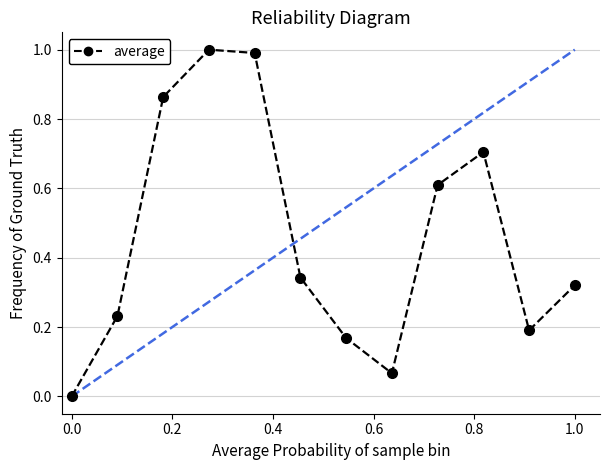

What is the value of the 9th point from the left?

0.6